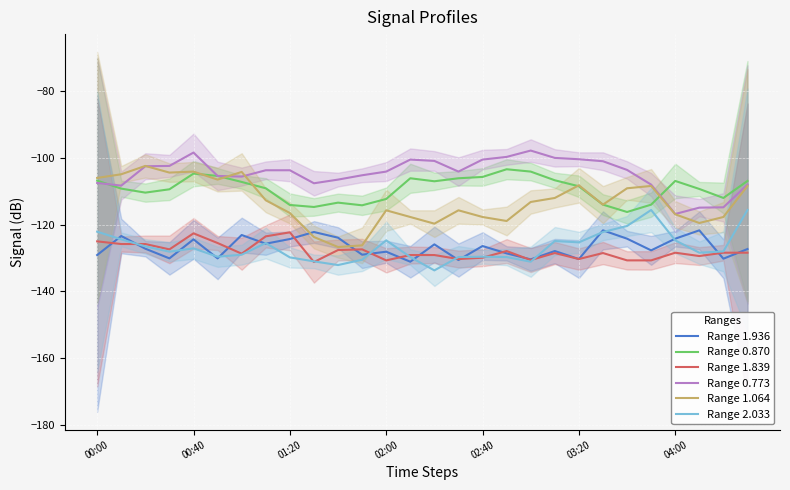

True or false: Range 2.033 and Range 0.773 intersect in this chart.

False